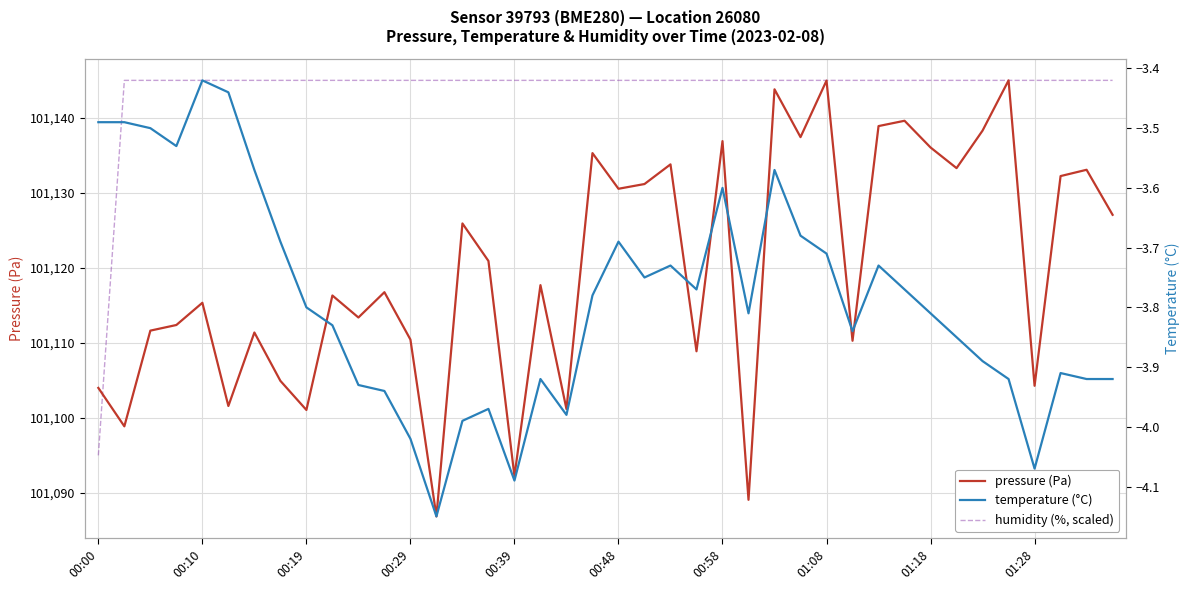

How many interior local peaks does the temperature (°C) series have?

9